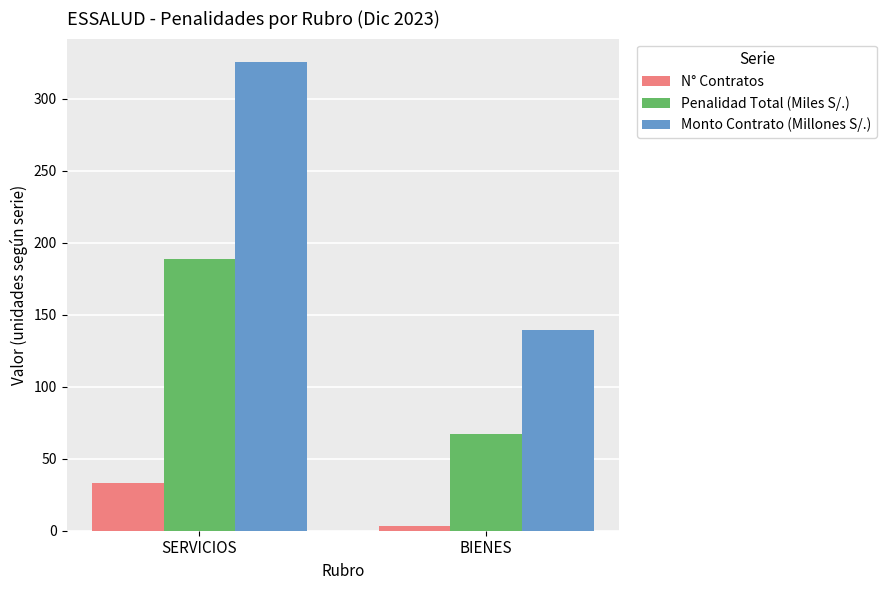

What is the value of the Monto Contrato (Millones S/.) bar at the 2nd from the left?

139.2